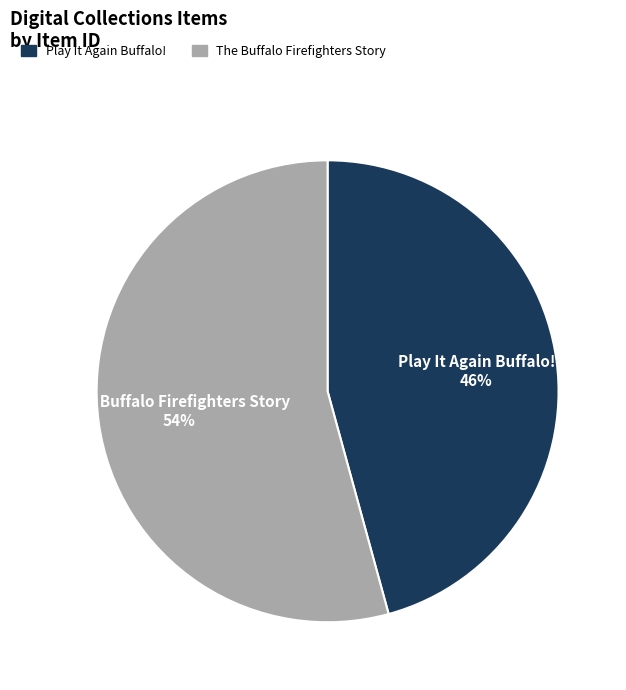

To the nearest percent, what is the combined percentage of Play It Again Buffalo! and The Buffalo Firefighters Story?

100%